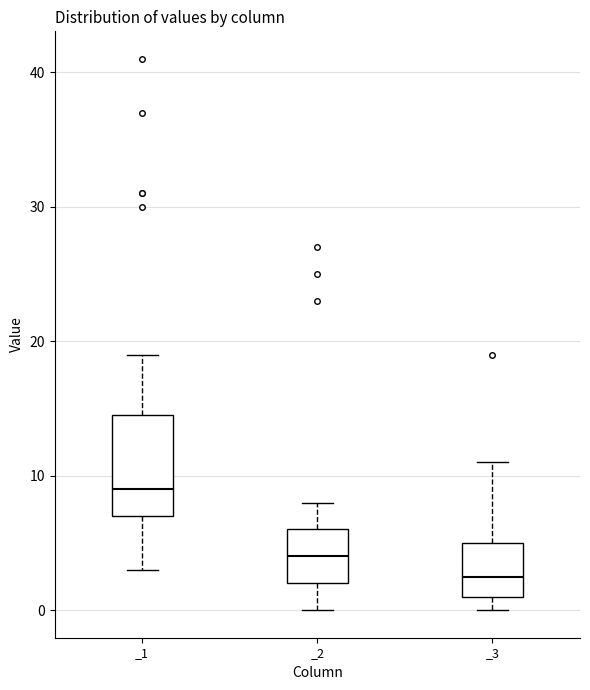

Where does the upper whisker of the box for _1 end on the y-axis? The values are not printed on the chart, so give them approximately, as read against the axis.

19